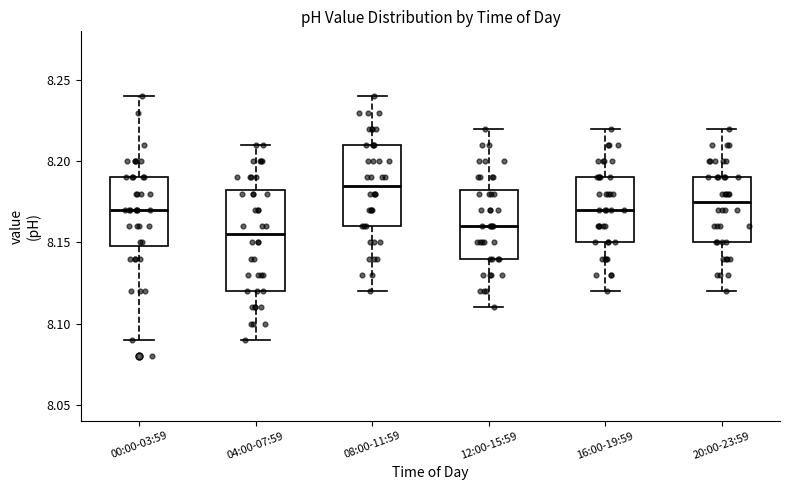

Where is the lower edge of the box for 08:00-11:59 on the y-axis? The values are not printed on the chart, so give them approximately, as read against the axis.

8.160